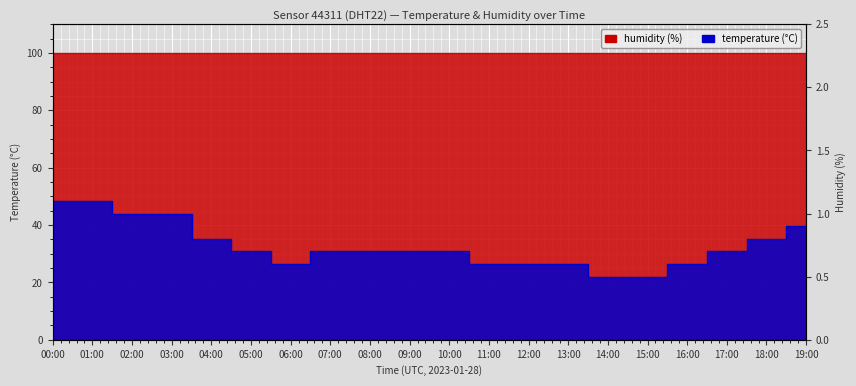

Between 17:00 and 15:00, which is larger?

17:00